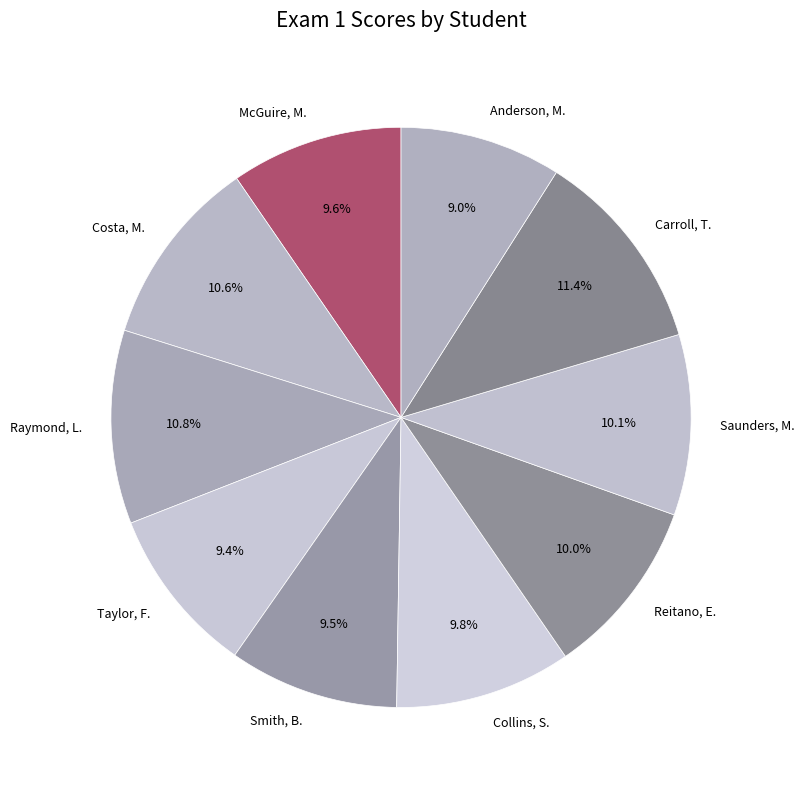

Which category has the biggest portion of the pie?

Carroll, T.